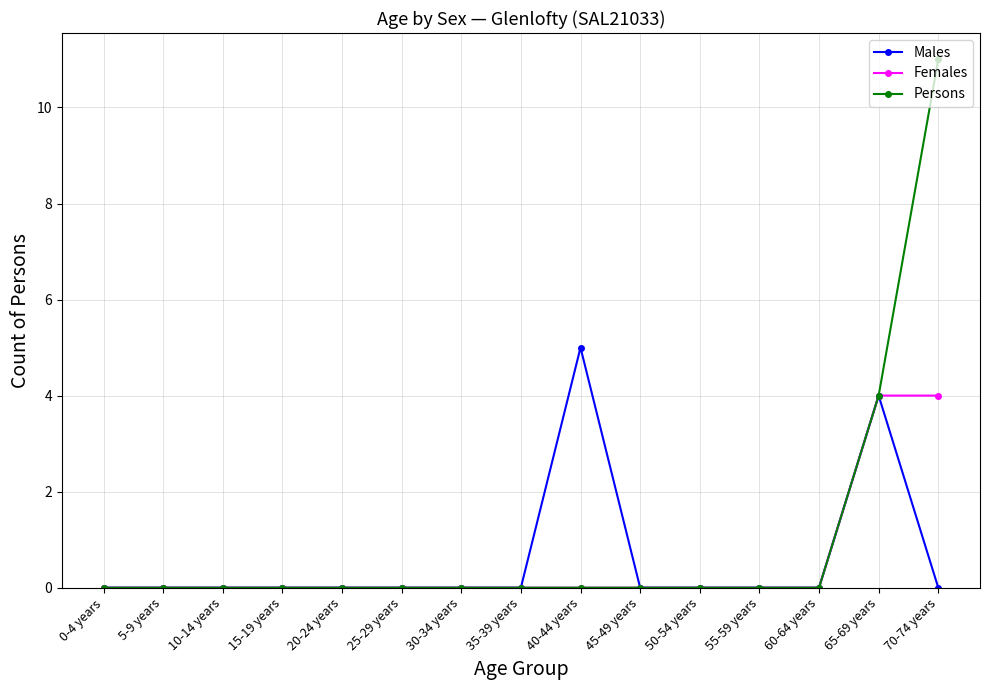

How many data points does each series have?

15